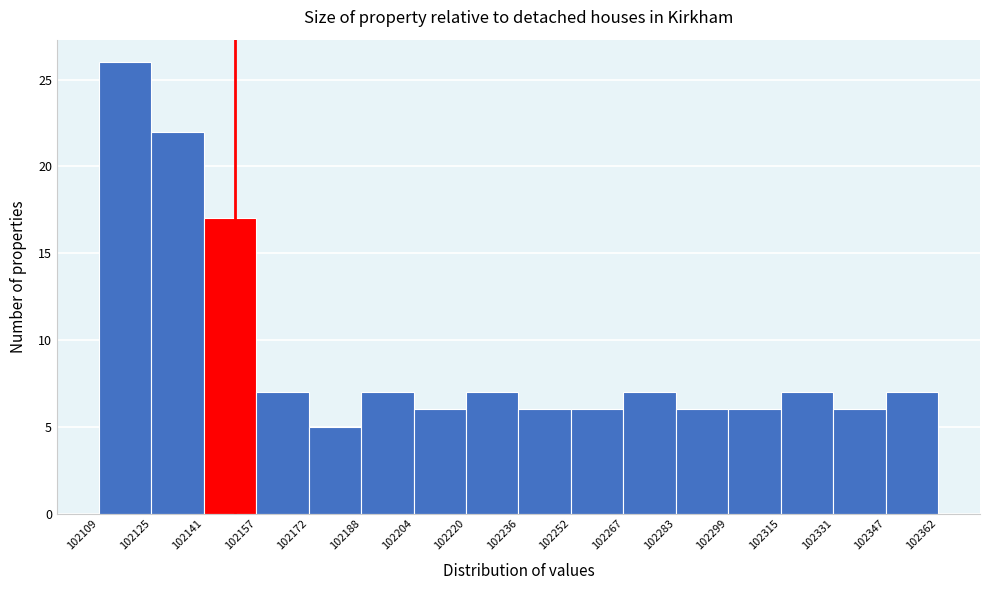

Reading left to right, transcribe this chart: for each bar, give the range it covers on the x-axis and its height. The values are not printed on the chart, so give them approximately, as read against the axis.

102109 to 102125: 26
102125 to 102141: 22
102141 to 102157: 17
102157 to 102172: 7
102172 to 102188: 5
102188 to 102204: 7
102204 to 102220: 6
102220 to 102236: 7
102236 to 102252: 6
102252 to 102267: 6
102267 to 102283: 7
102283 to 102299: 6
102299 to 102315: 6
102315 to 102331: 7
102331 to 102347: 6
102347 to 102362: 7